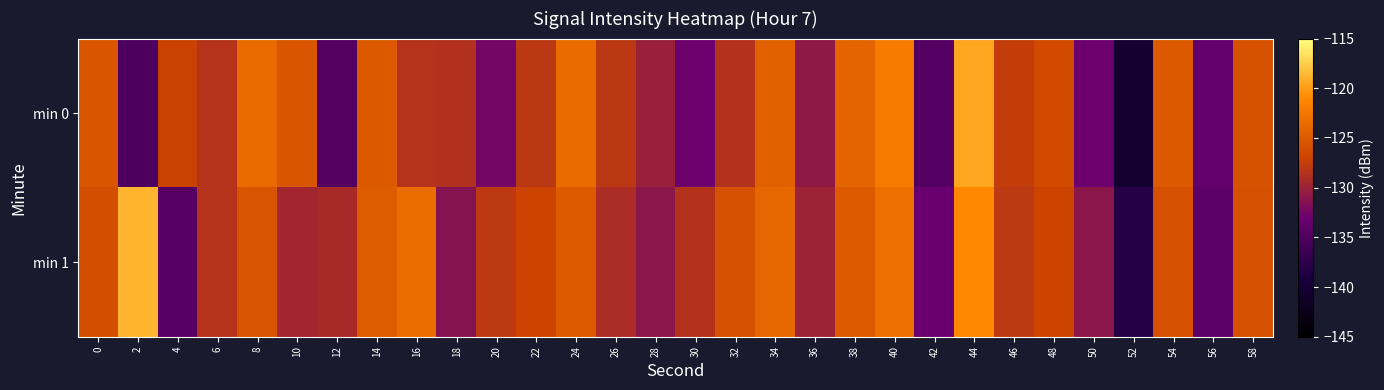

What is the spread (max minus min) of values at 42?

1.6